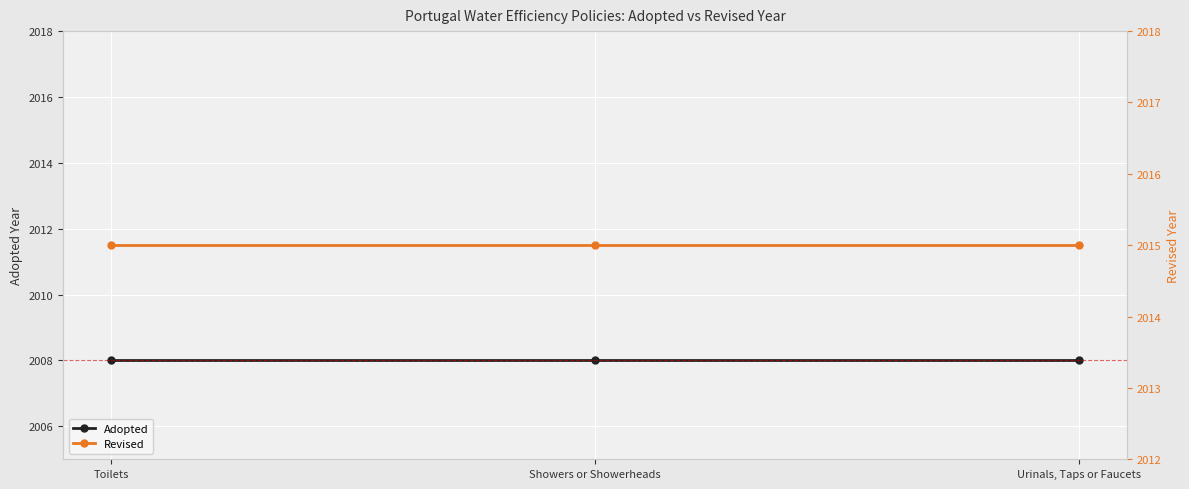

What is the value of the Adopted point at the 2nd from the left?

2008